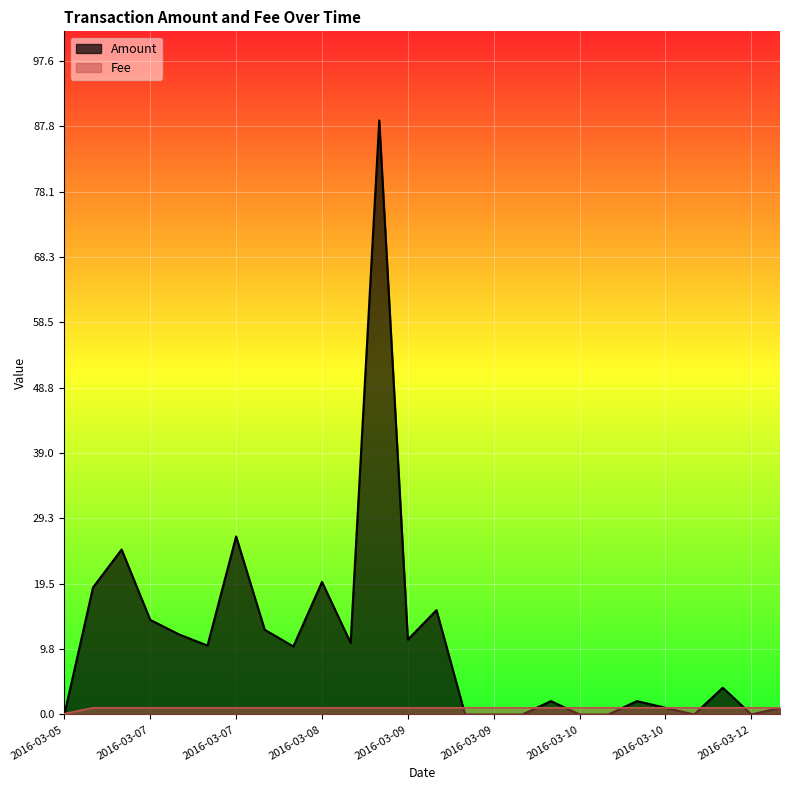

Where is the first local minimum for Amount?

2016-03-07